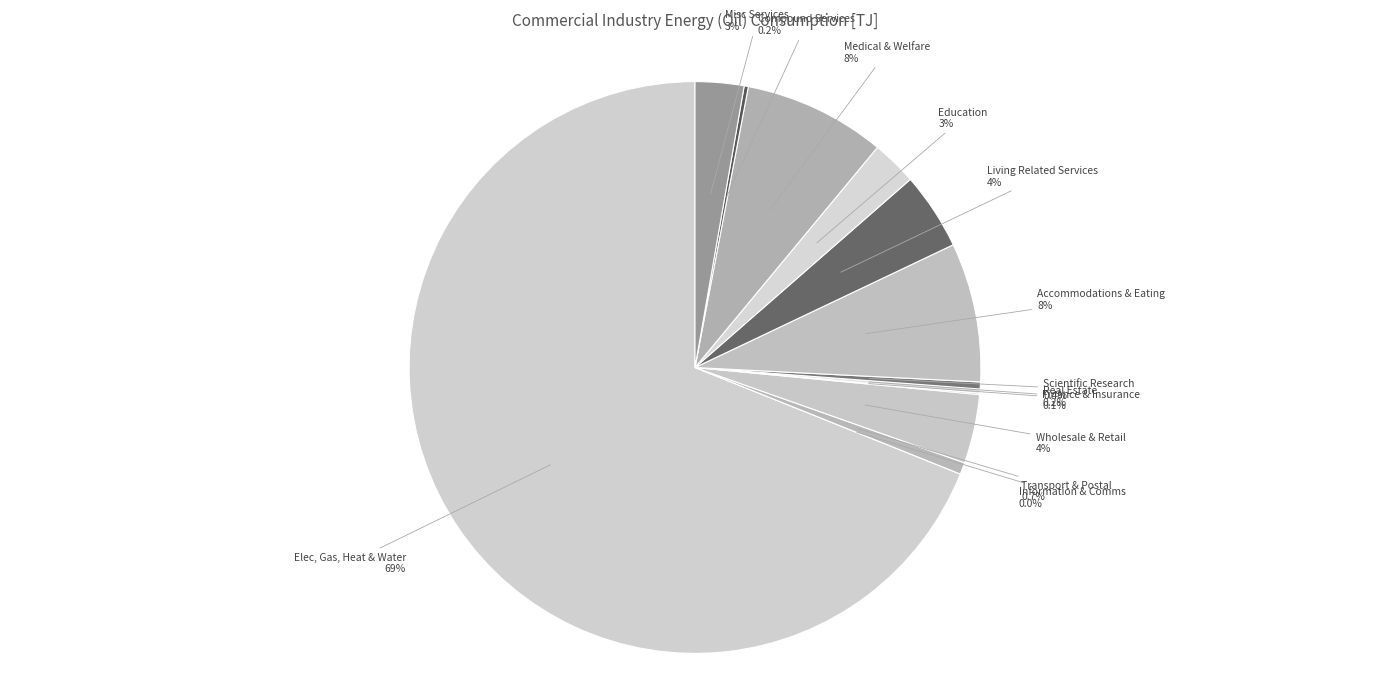

How much of the chart is everything except Living Related and Personal Services?

95.6%